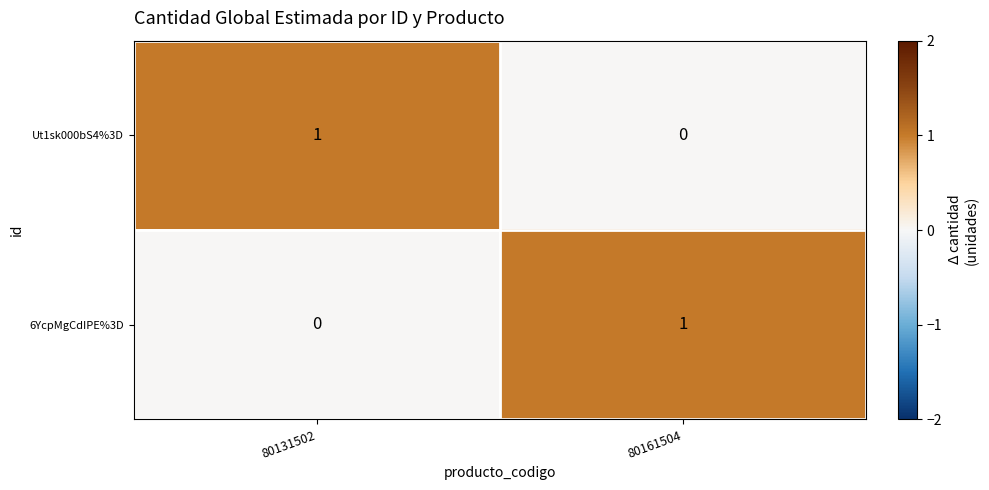

At how many categories does at least one series exceed 0?

2